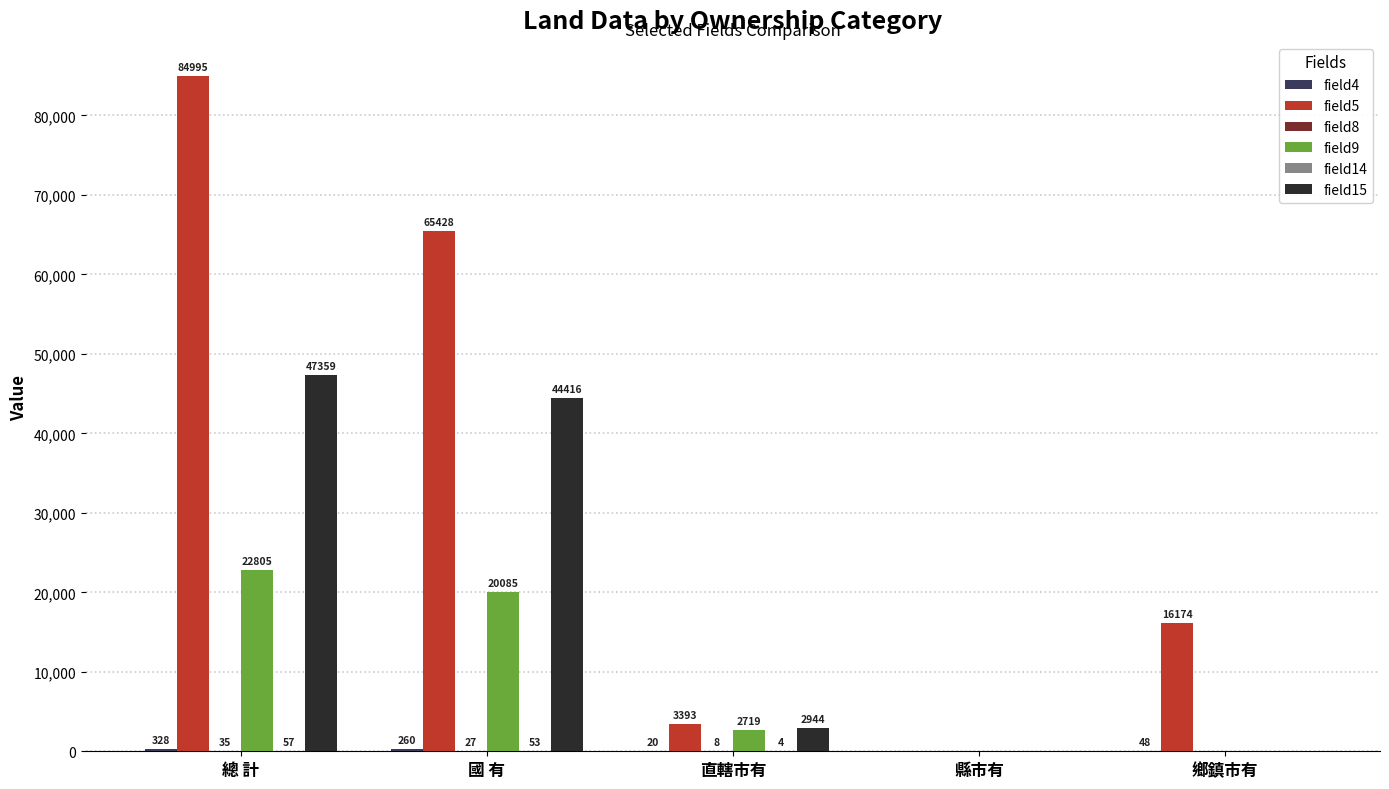

Which series changed the most between 直轄市有 and 鄉鎮市有?

field5